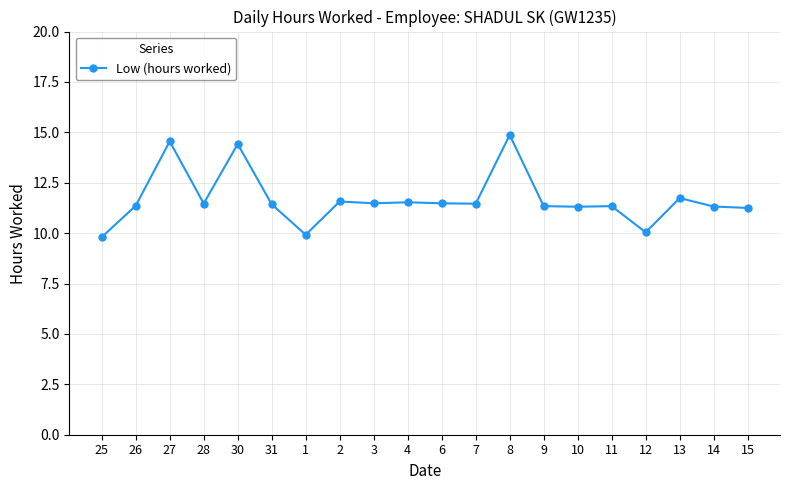

How many categories are shown in the chart?

20